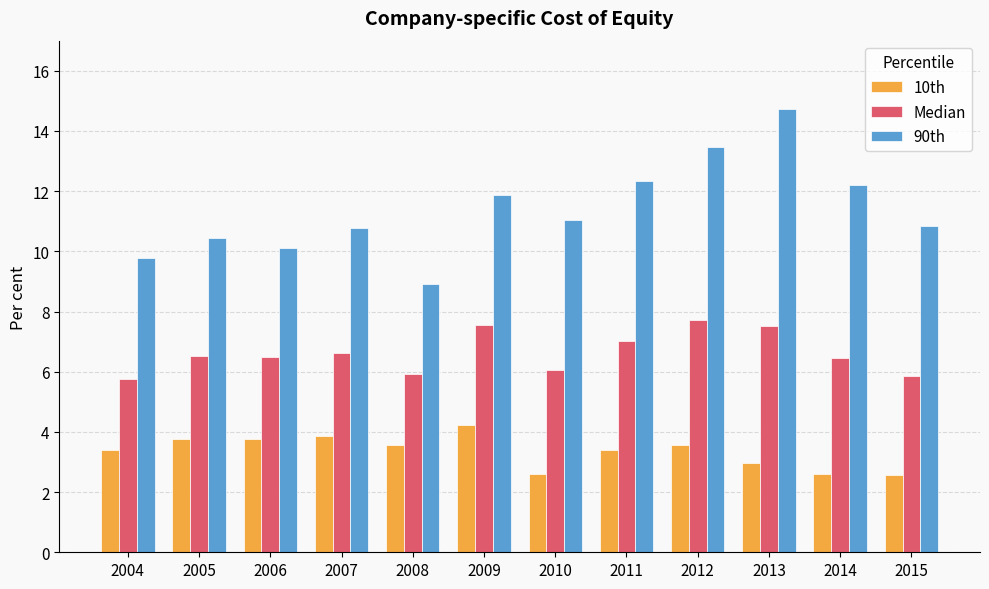

What is the sum of all 90th values?

136.6